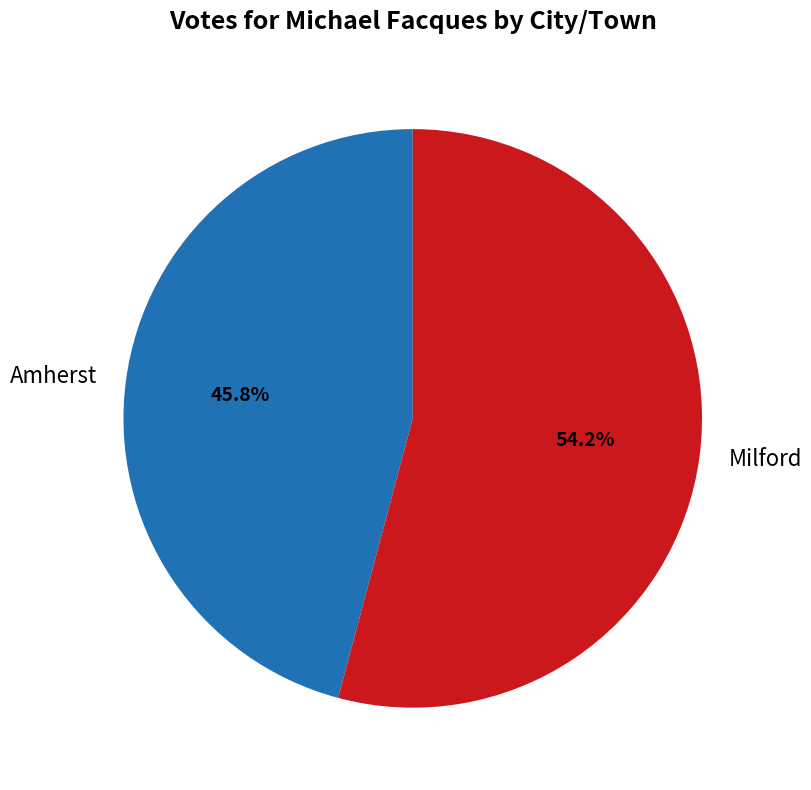

The Amherst slice represents 46% of the pie. True or false?

True